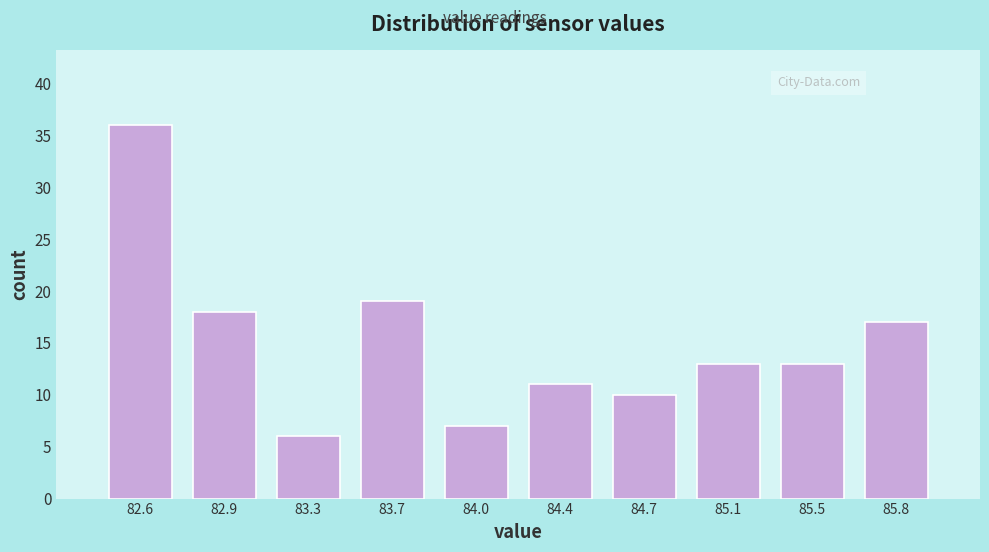

Reading left to right, what are all the values shown in this chart?

82.6=36	82.9=18	83.3=6	83.7=19	84.0=7	84.4=11	84.7=10	85.1=13	85.5=13	85.8=17